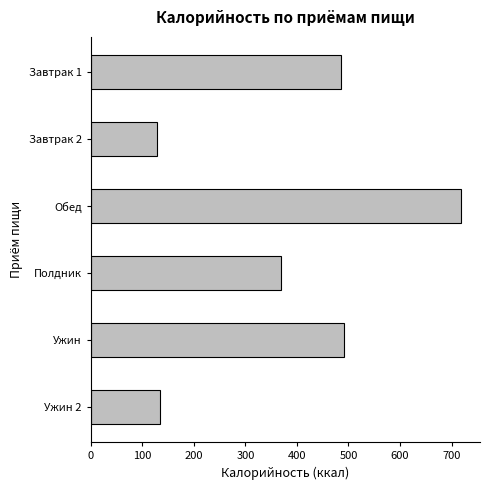

True or false: the data shows 492.3 at Ужин.

True